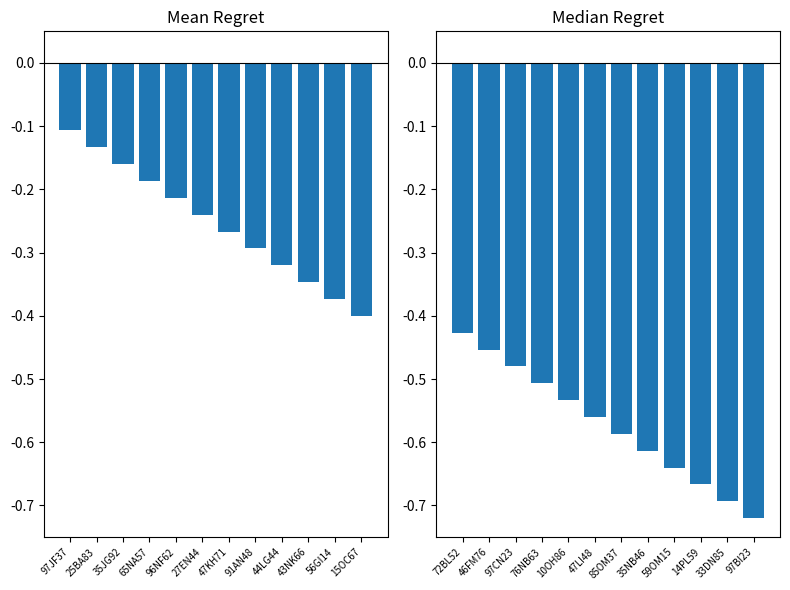

Rank the categories by value from highest to lowest.

72BL52, 46FM76, 97CN23, 76NB63, 10OH86, 47LI48, 85OM37, 35NB46, 59OM15, 14PL59, 33DN85, 97BI23